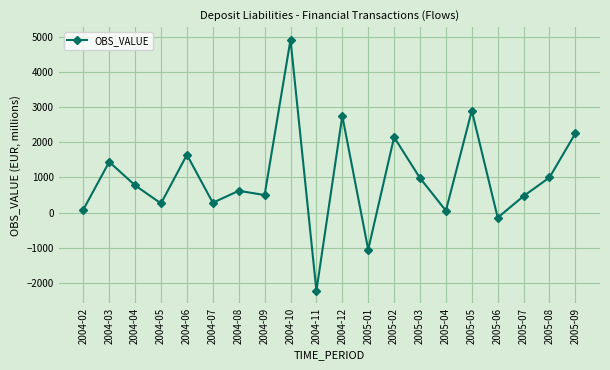

What is the label of the 11th point from the left?

2004-12